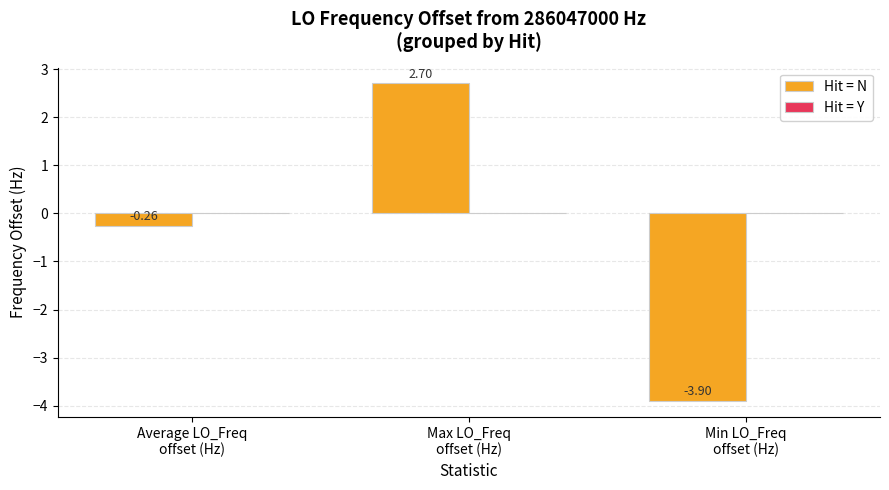

What is the greatest value displayed?

2.7